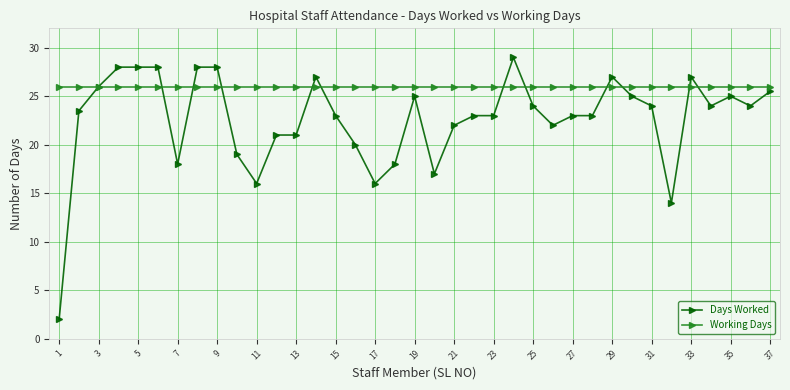

Count the number of categories in the chart.

37